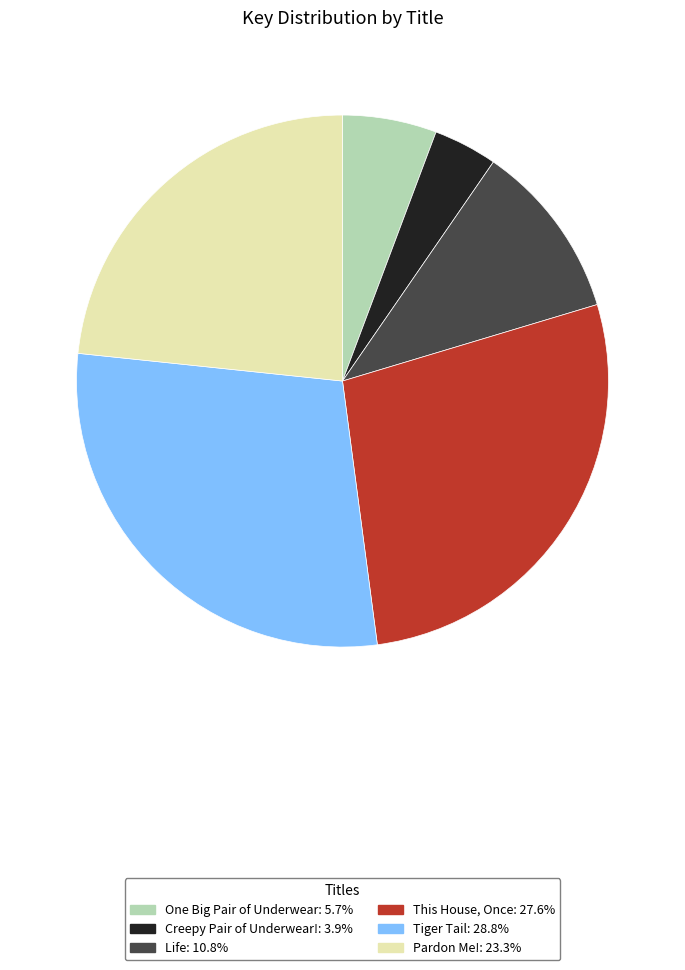

Rank the categories by value from highest to lowest.

Tiger Tail, This House, Once, Pardon Me!, Life, One Big Pair of Underwear, Creepy Pair of Underwear!